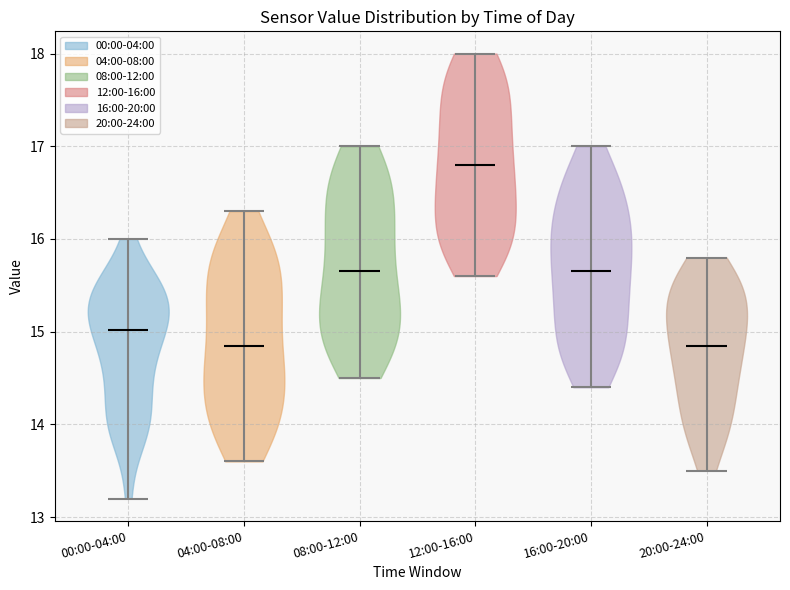

Reading left to right, read every violin against the y-axis: where its median line is, and the lowest and highest points it reaches. The values are not printed on the chart, so give them approximately, as read against the axis.

00:00-04:00: median line 15.0, lowest point 13.2, highest point 16.0
04:00-08:00: median line 14.9, lowest point 13.6, highest point 16.3
08:00-12:00: median line 15.7, lowest point 14.5, highest point 17.0
12:00-16:00: median line 16.8, lowest point 15.6, highest point 18.0
16:00-20:00: median line 15.7, lowest point 14.4, highest point 17.0
20:00-24:00: median line 14.9, lowest point 13.5, highest point 15.8